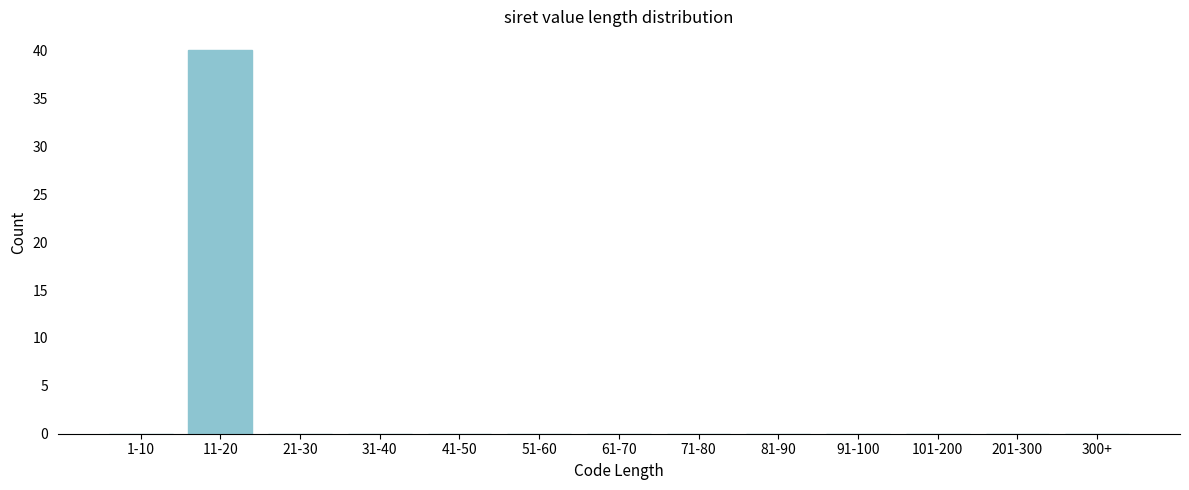

Reading right to left, what are all the values shown in this chart?

300+=0	201-300=0	101-200=0	91-100=0	81-90=0	71-80=0	61-70=0	51-60=0	41-50=0	31-40=0	21-30=0	11-20=40	1-10=0